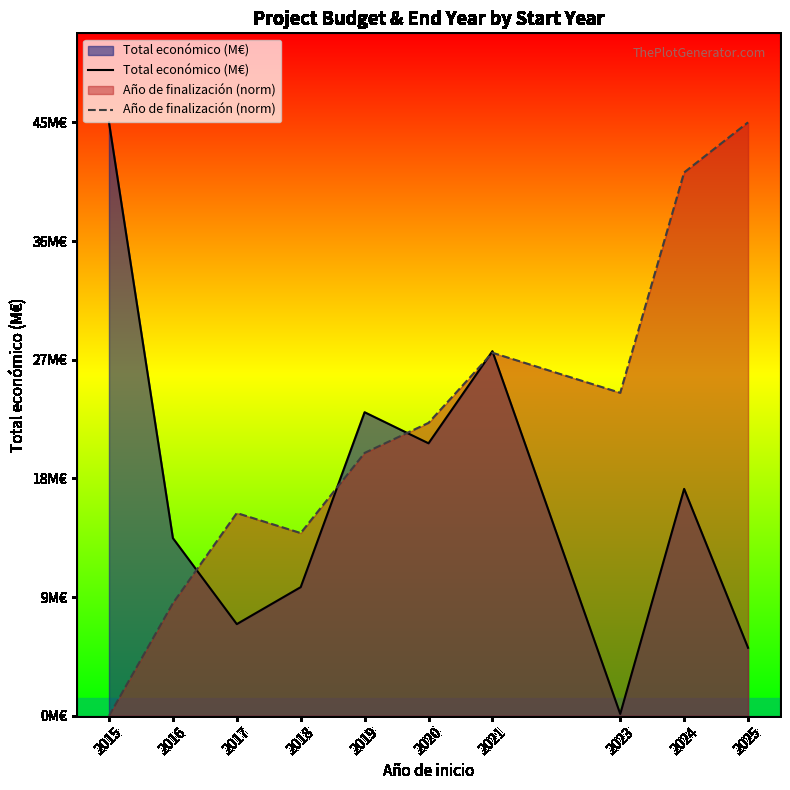

The Total económico (M€) series shows 7.0 at 2017. True or false?

True